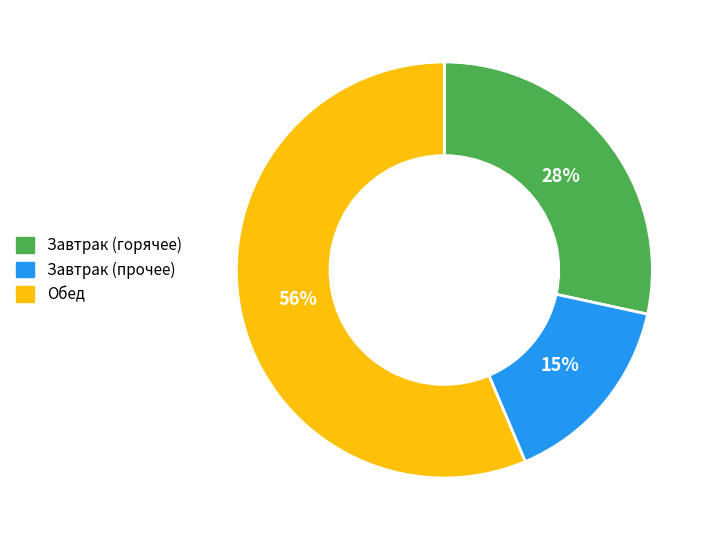

To the nearest percent, what is the average slice percentage?

33%